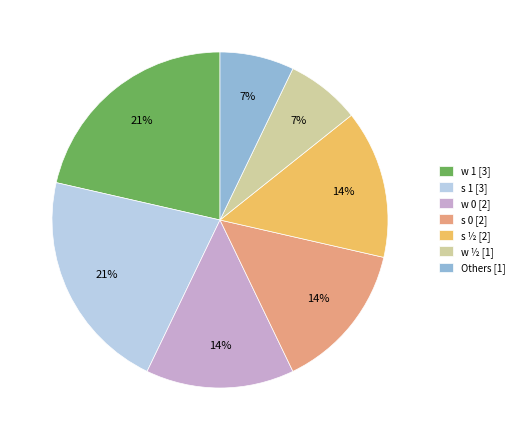

Combined, do s 0 [2] and s ½ [2] account for over 50%?

No